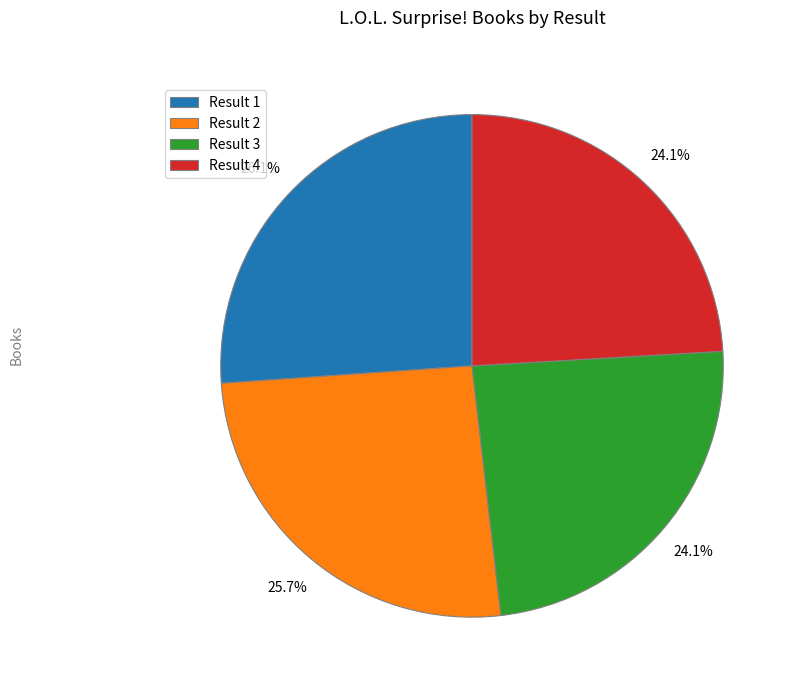

To the nearest percent, what is the difference between the largest and smallest slice percentages?

2%